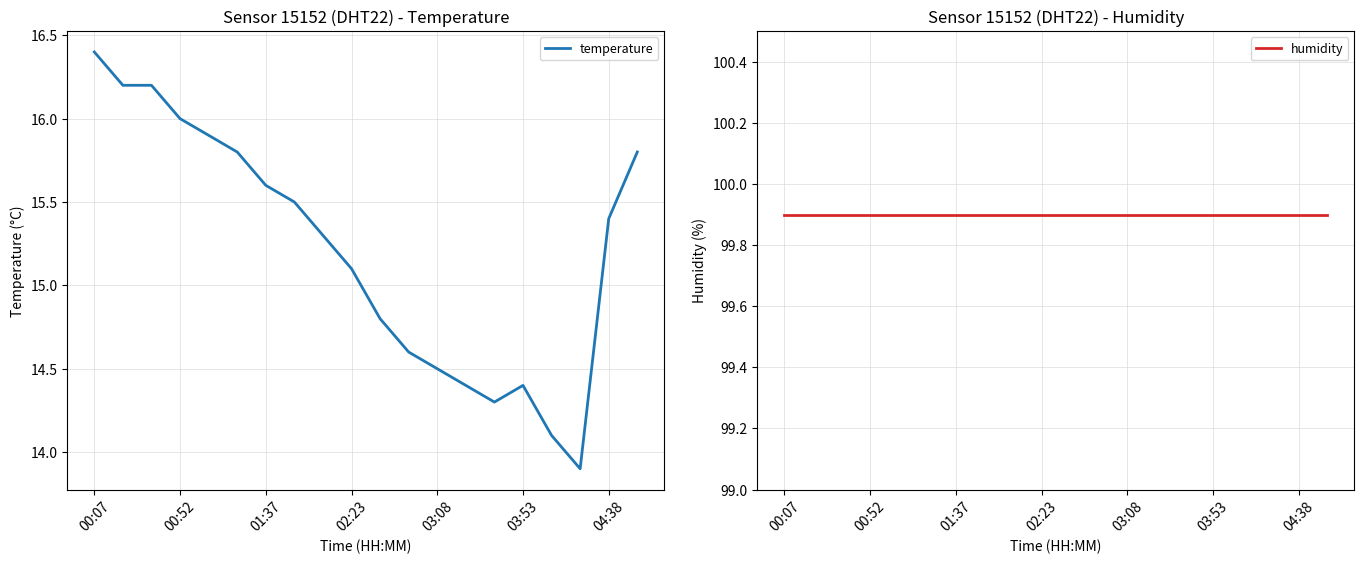

Is this an area chart (filled region under the line)?

No